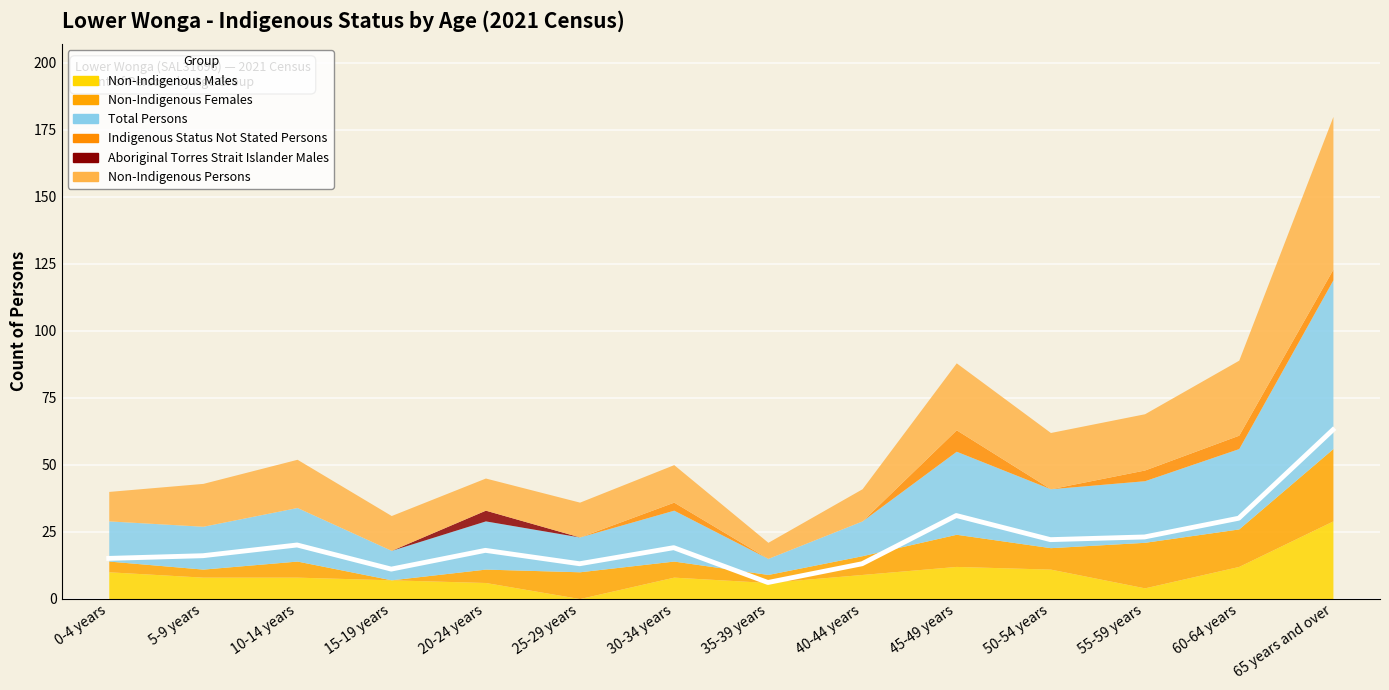

True or false: Non-Indigenous Males and Total Persons intersect in this chart.

False